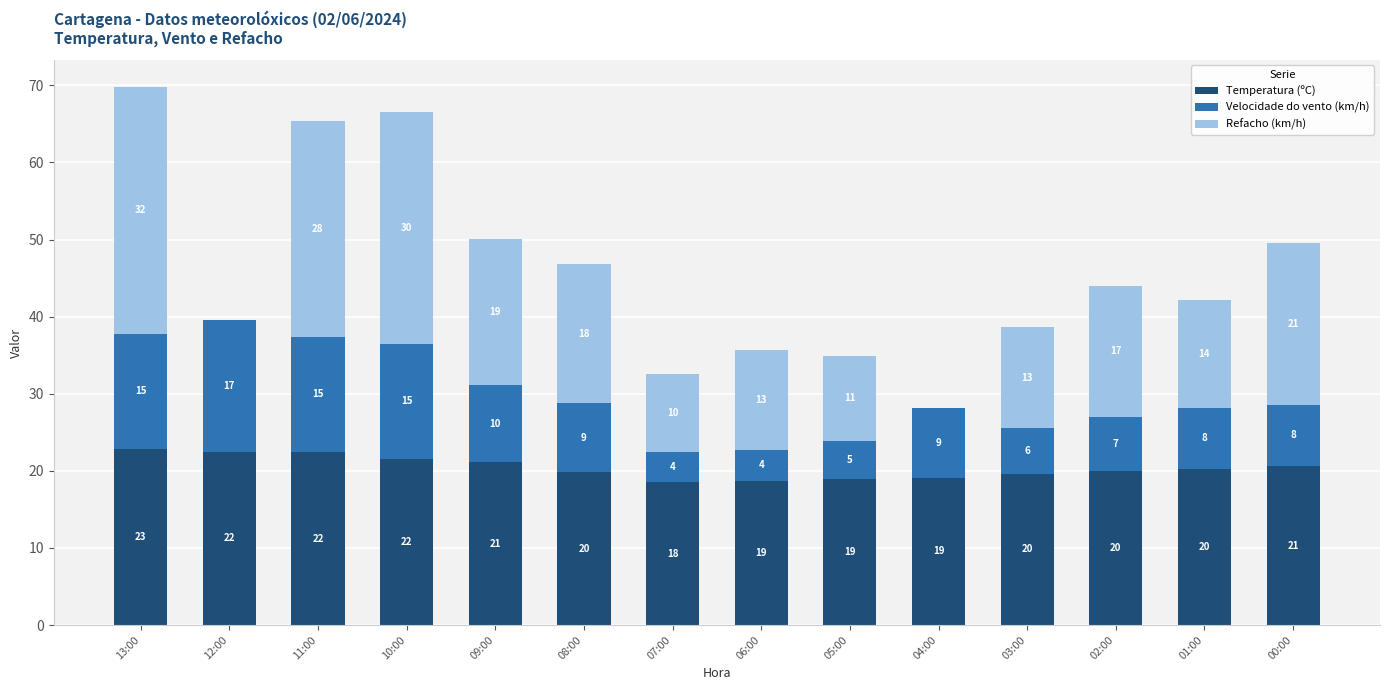

The value of Temperatura (ºC) at 02:00 is 20.0. True or false?

True